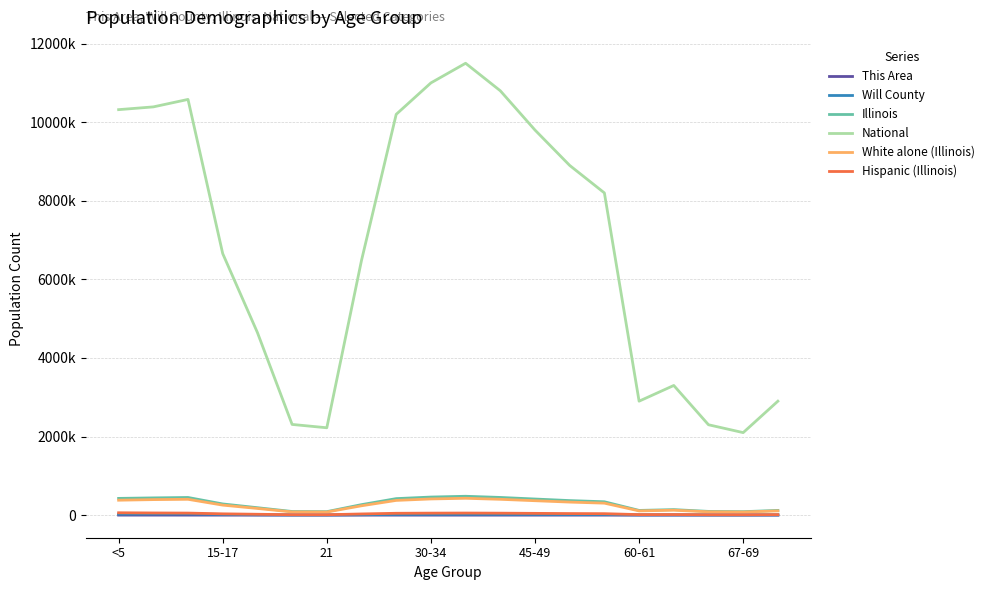

True or false: Hispanic (Illinois) and National cross at least once.

False